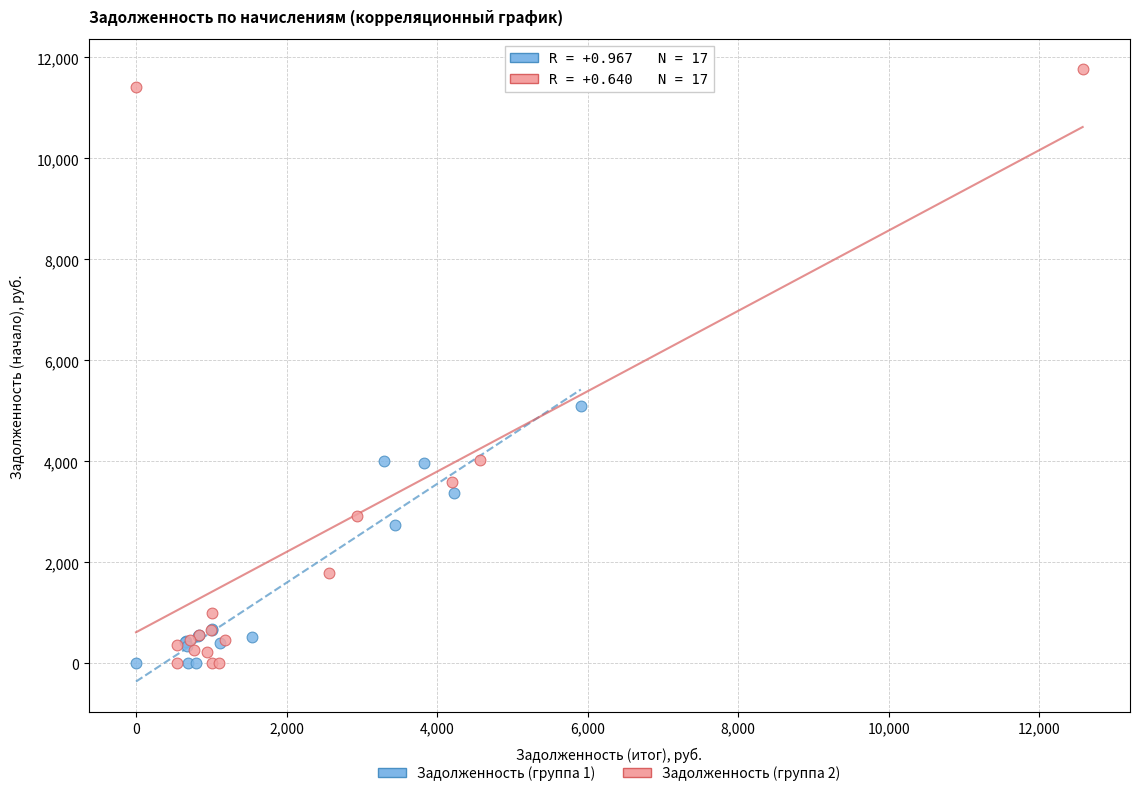

Which series has the widest spread of Y values?

Задолженность (группа 2)